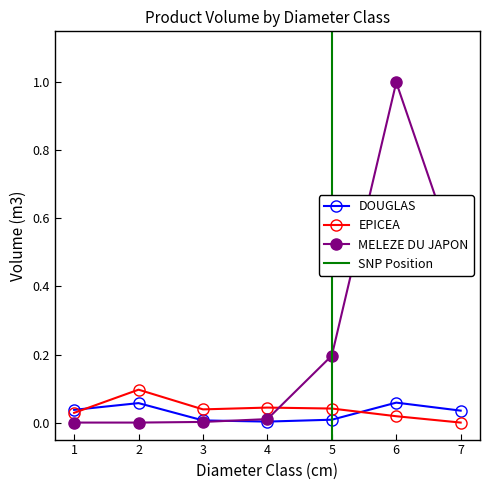

Reading left to right, transcribe all the data shown in this chart.

DOUGLAS: 1=0.0	2=0.1	3=0.0	4=0.0	5=0.0	6=0.1	7=0.0
EPICEA: 1=0.0	2=0.1	3=0.0	4=0.0	5=0.0	6=0.0	7=0.0
MELEZE DU JAPON: 1=0.0	2=0.0	3=0.0	4=0.0	5=0.2	6=1.0	7=0.4